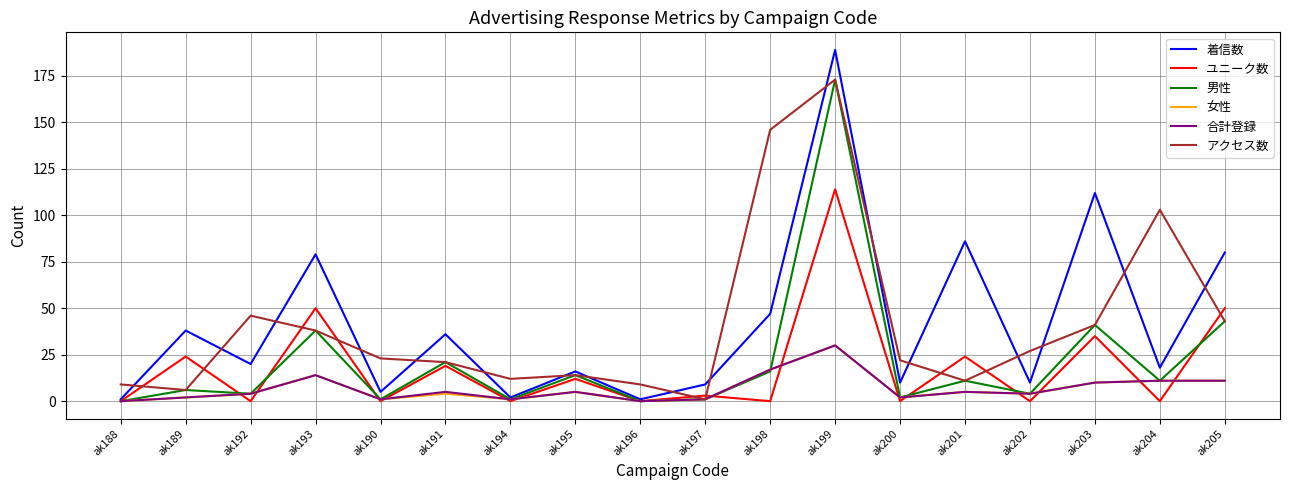

At which category does 女性 reach its first local peak?

ak193